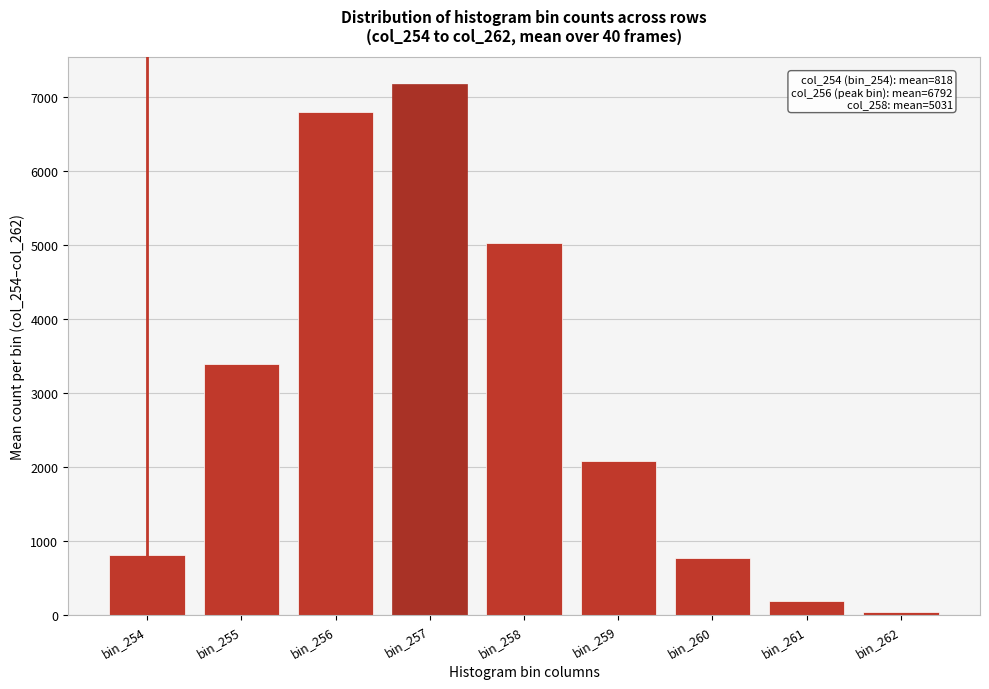

What is the value of the 1st bar from the left?

817.9